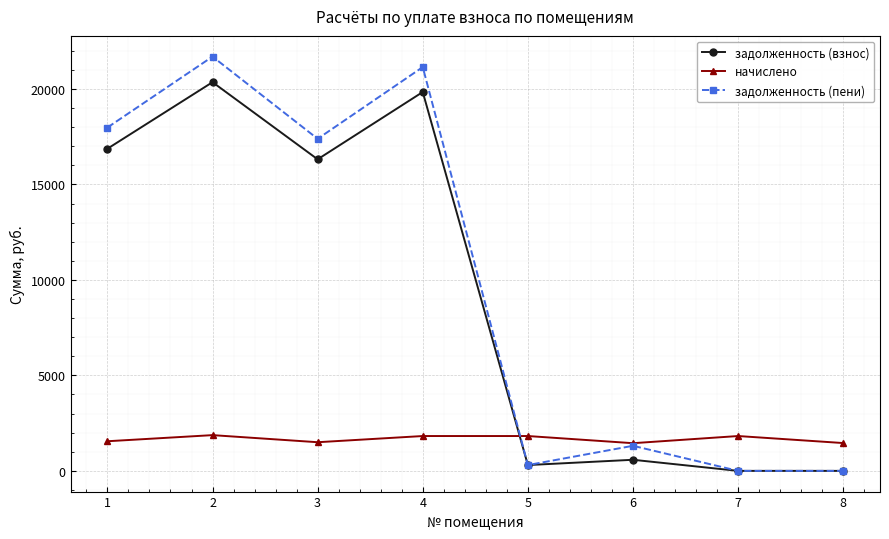

What is the value of the задолженность (взнос) point at the 2nd from the left?

20357.4